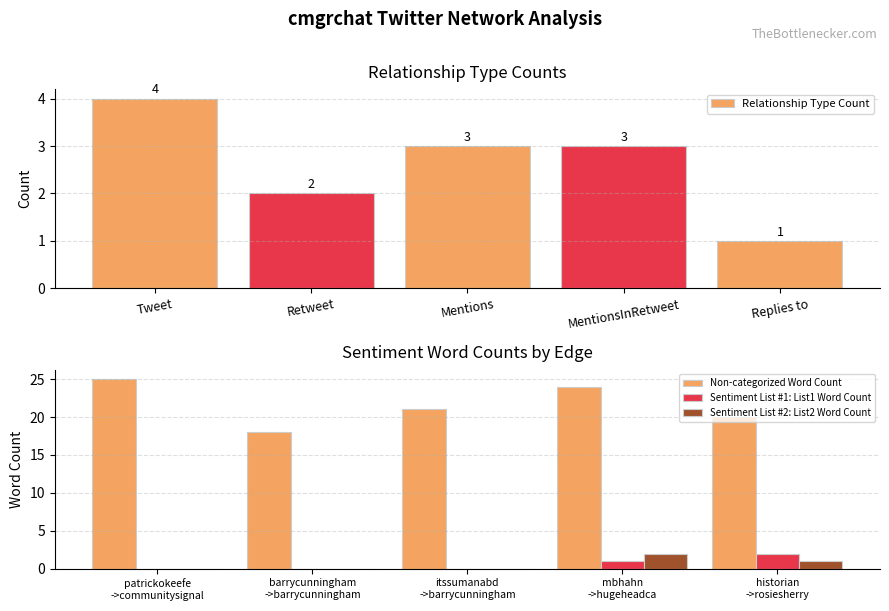

True or false: Relationship Type Count has a value of 1 at MentionsInRetweet.

False